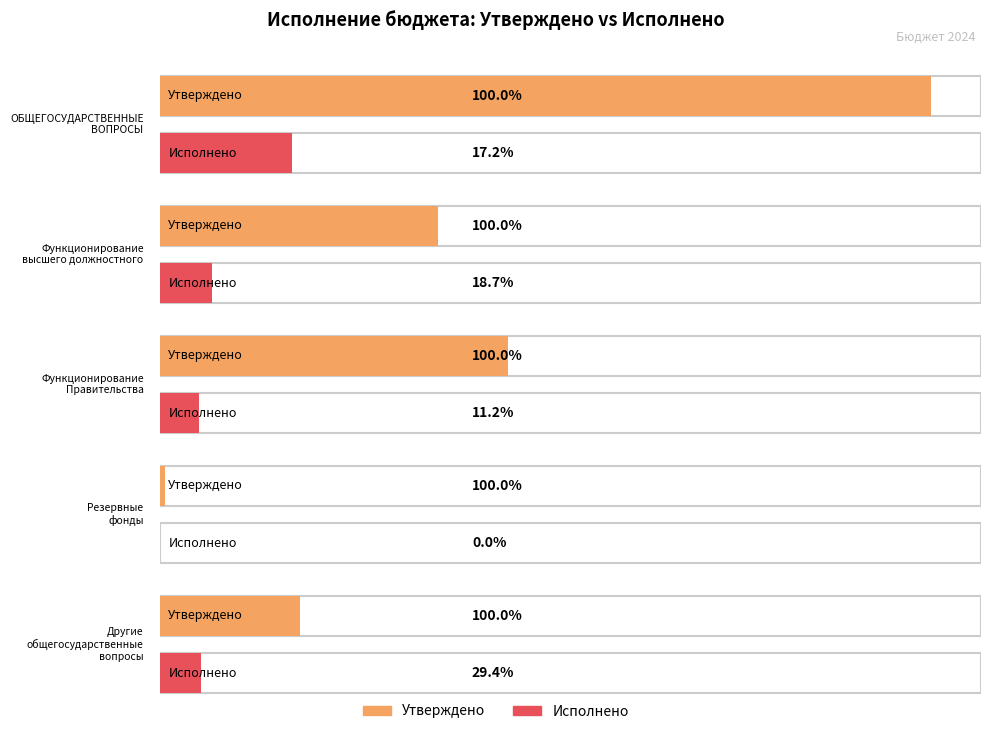

Where is Исполнено nearest to the value 129006?

Функционирование
высшего должностного